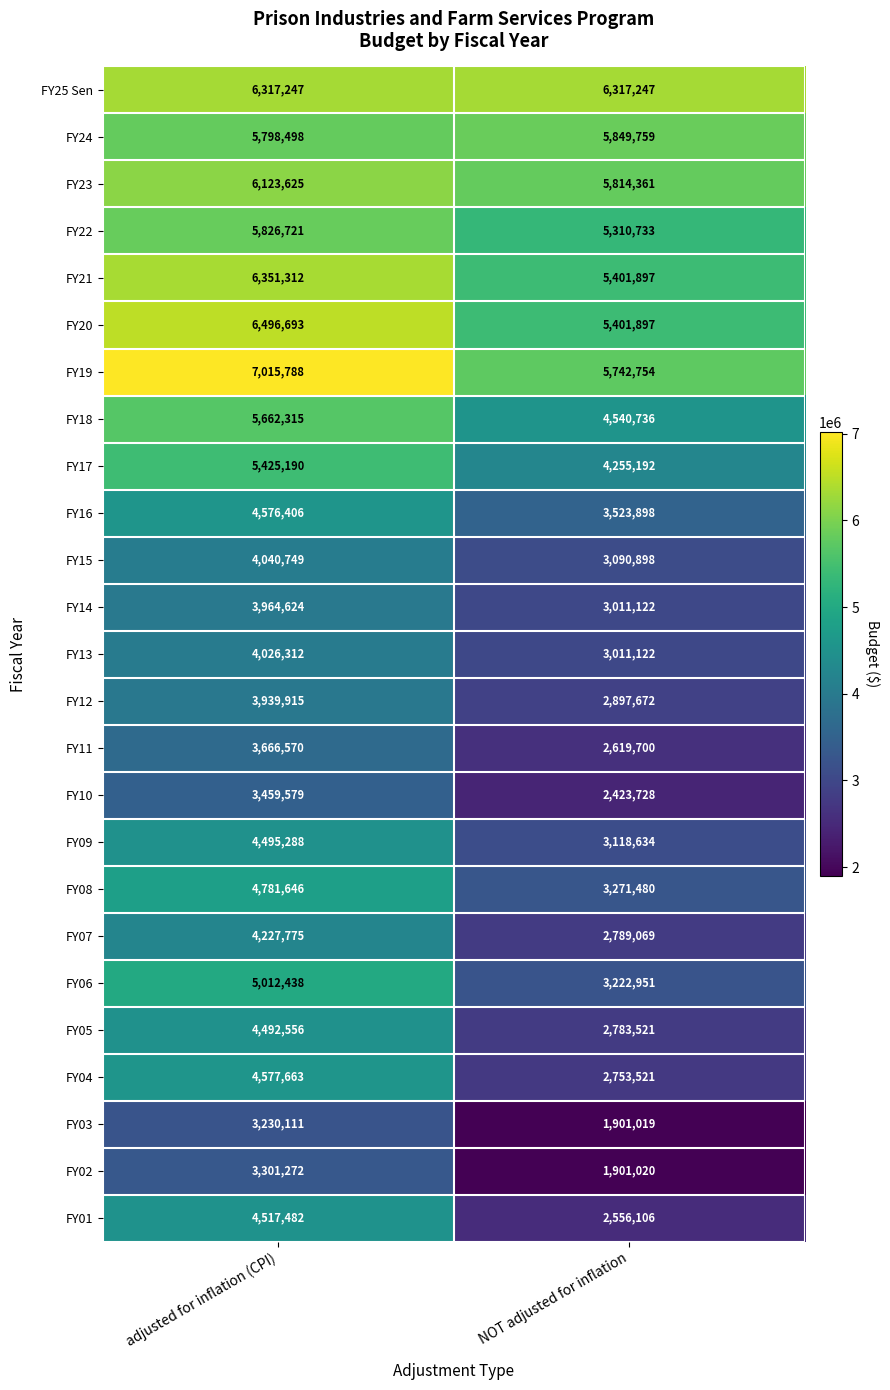

What is the greatest value displayed?

7015788